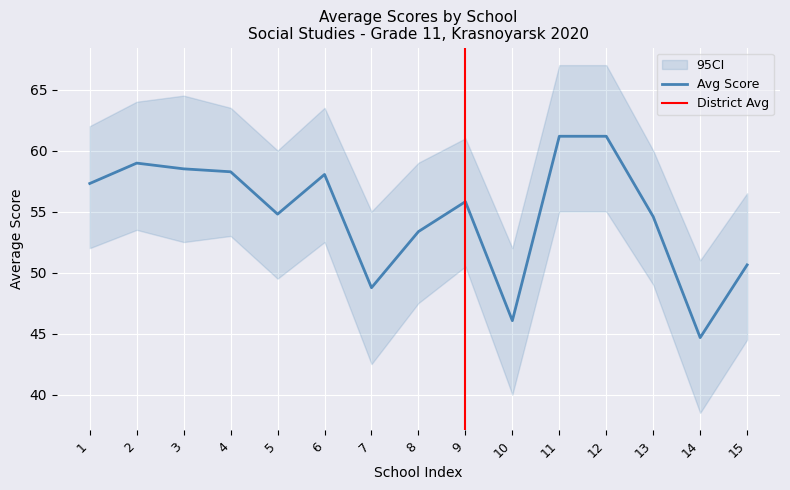

The Avg Score series shows 57.3 at 1. True or false?

True